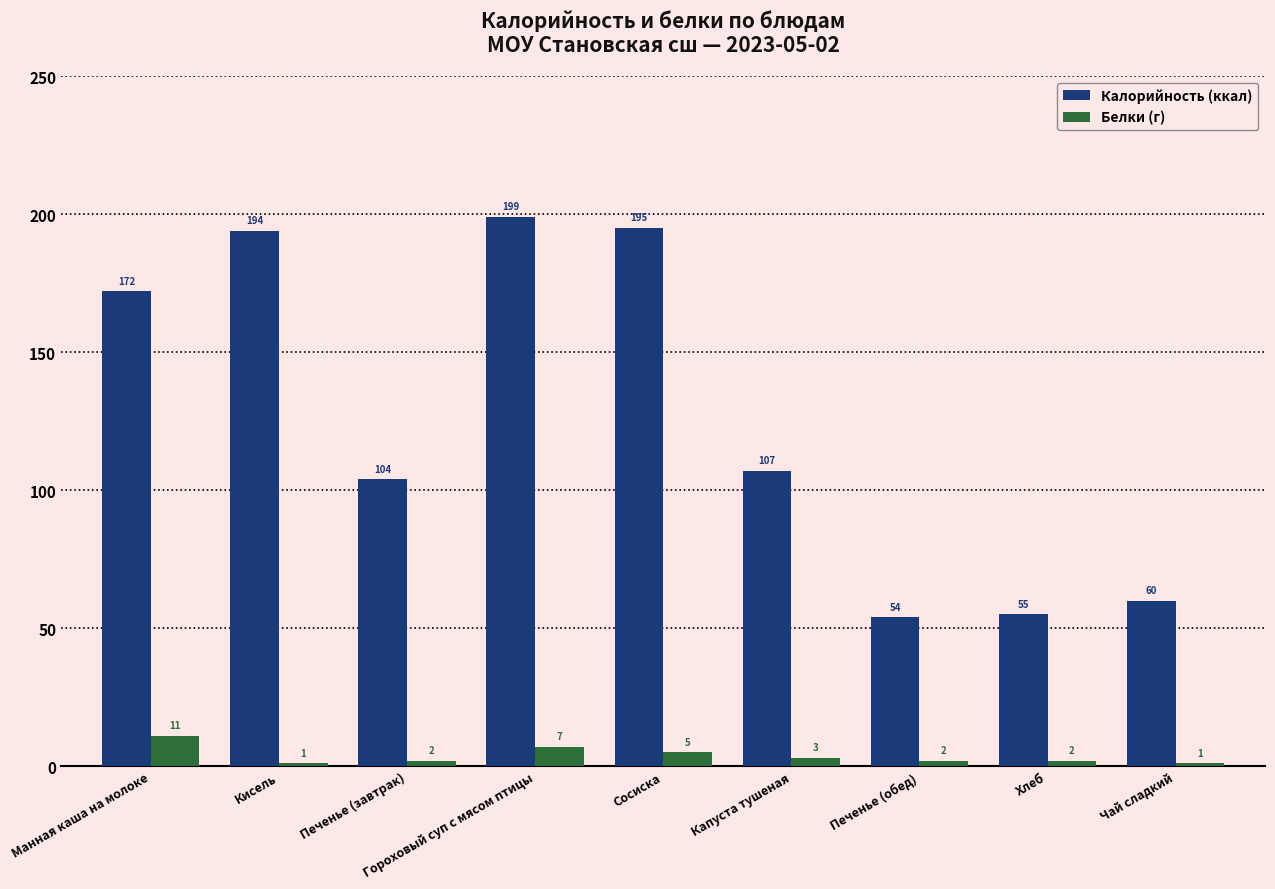

How many data points in Калорийность (ккал) are less than 107?

4